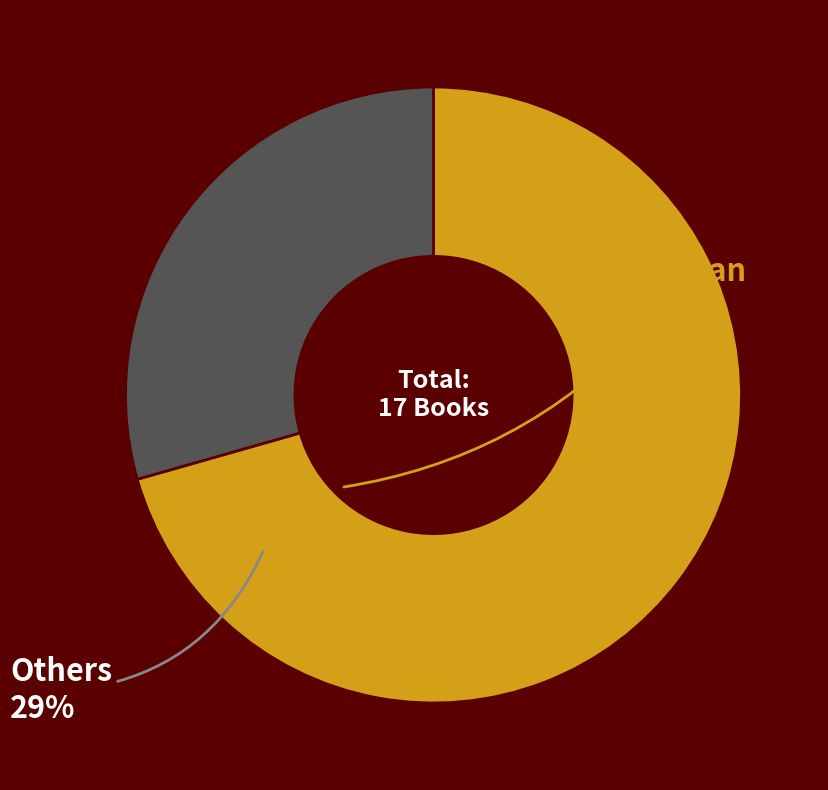

Which category has the biggest portion of the pie?

American